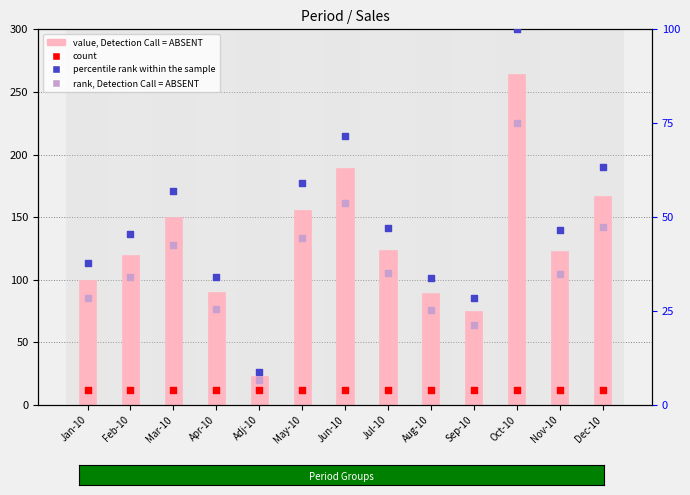

What is the total value across all series at Jan-10?

178.3